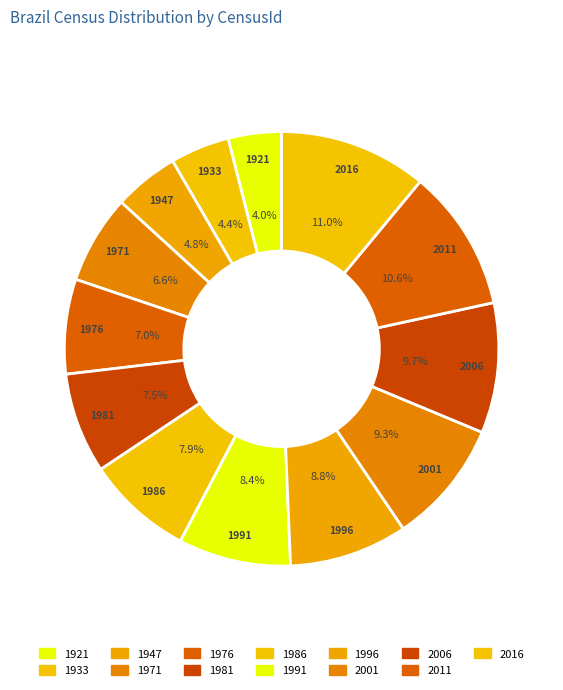

How much of the chart is everything except 1986?

92.1%